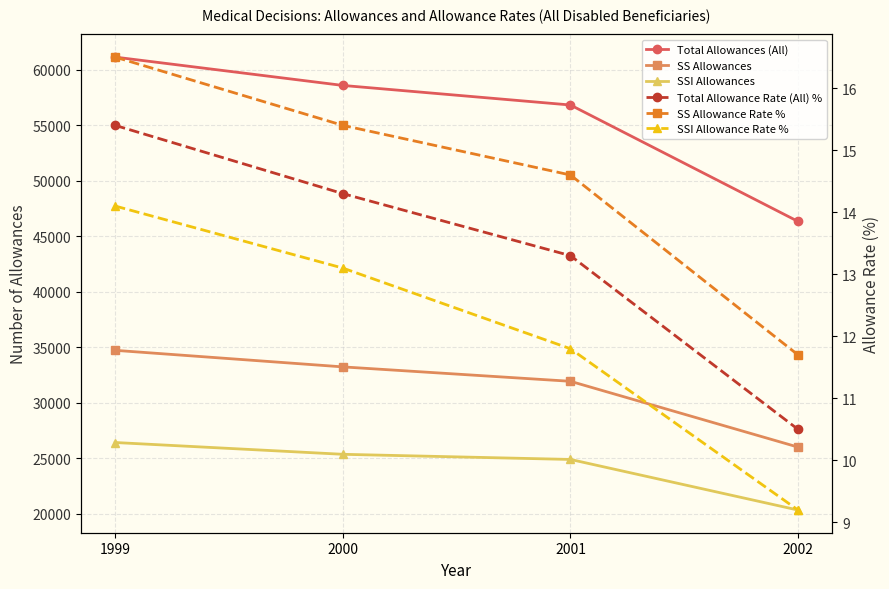

At which label does Total Allowances (All) first exceed 58590?

1999